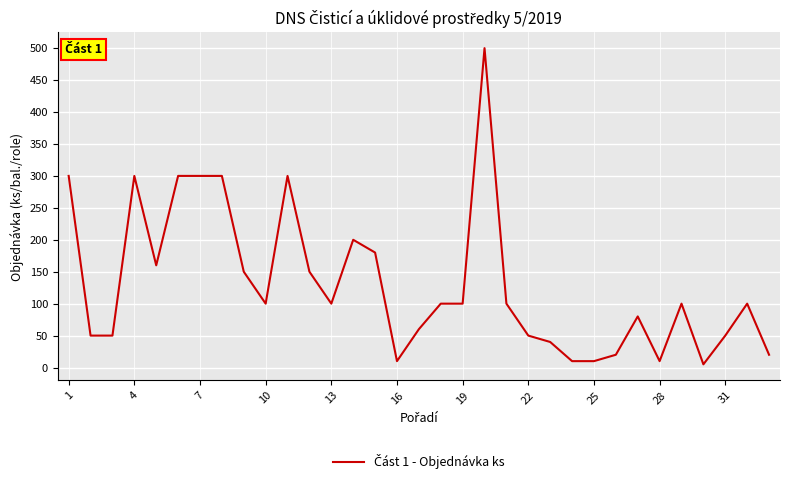

What is the sum of all values?

4305